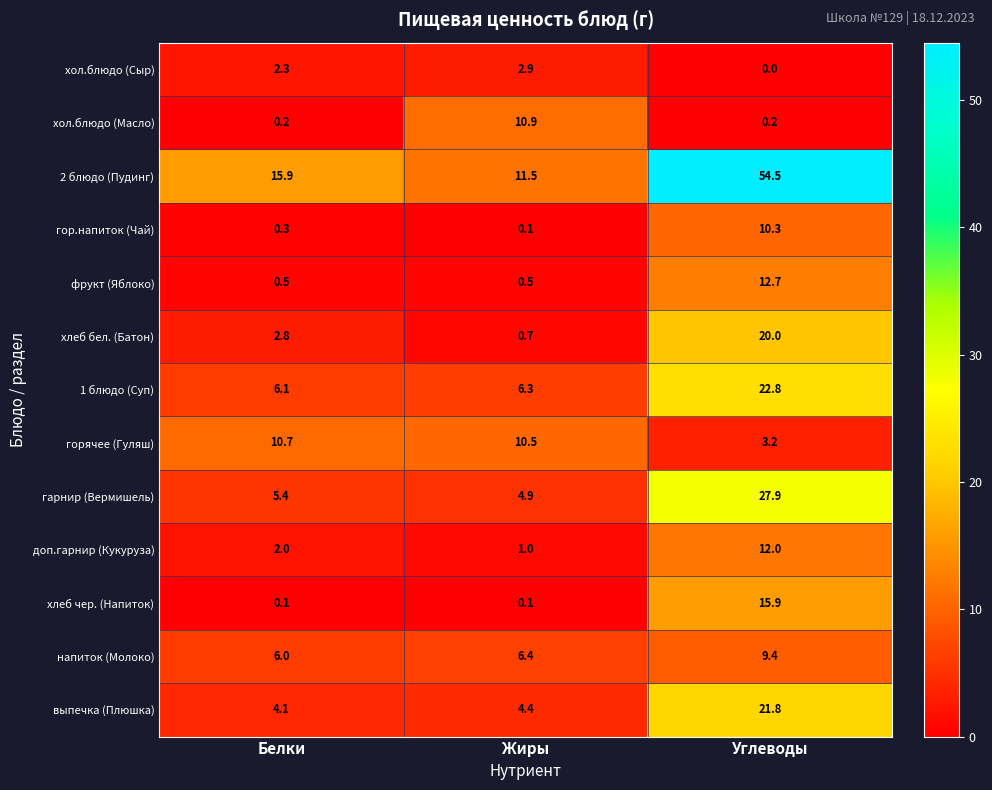

Is the value of 1 блюдо (Суп) at Белки greater than the value of 2 блюдо (Пудинг) at Углеводы?

No